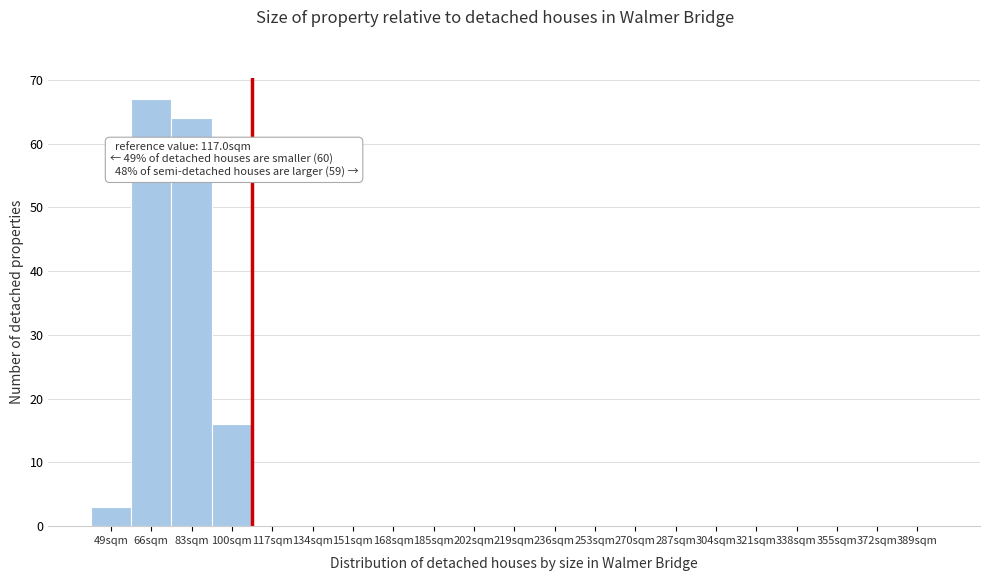

Reading right to left, what are all the values shown in this chart?

389sqm=0	372sqm=0	355sqm=0	338sqm=0	321sqm=0	304sqm=0	287sqm=0	270sqm=0	253sqm=0	236sqm=0	219sqm=0	202sqm=0	185sqm=0	168sqm=0	151sqm=0	134sqm=0	117sqm=0	100sqm=16	83sqm=64	66sqm=67	49sqm=3